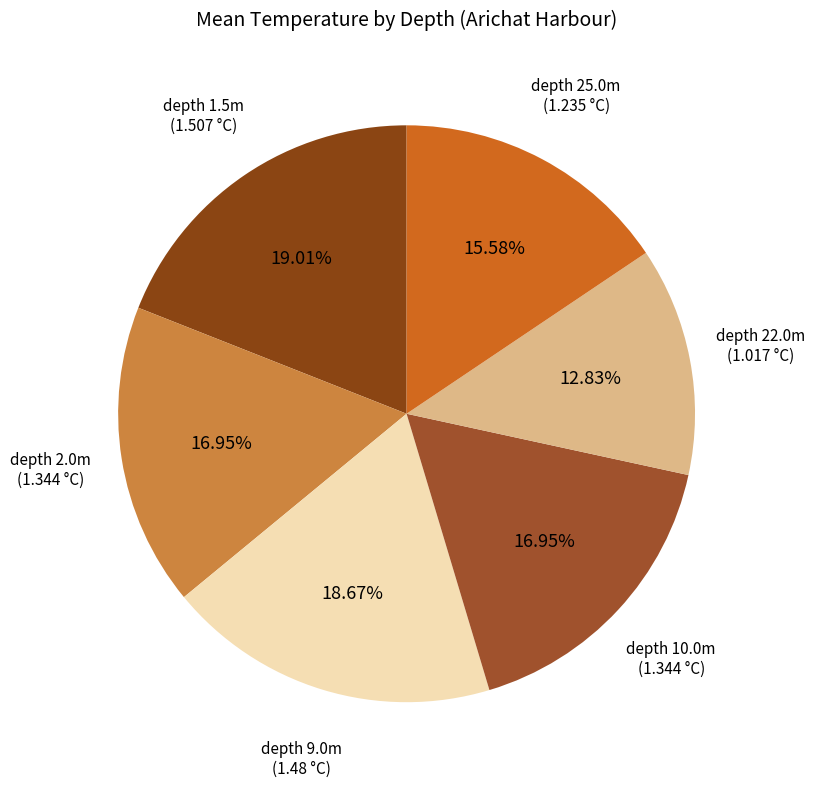

Is the sum of depth 1.5m and depth 25.0m greater than half?

No